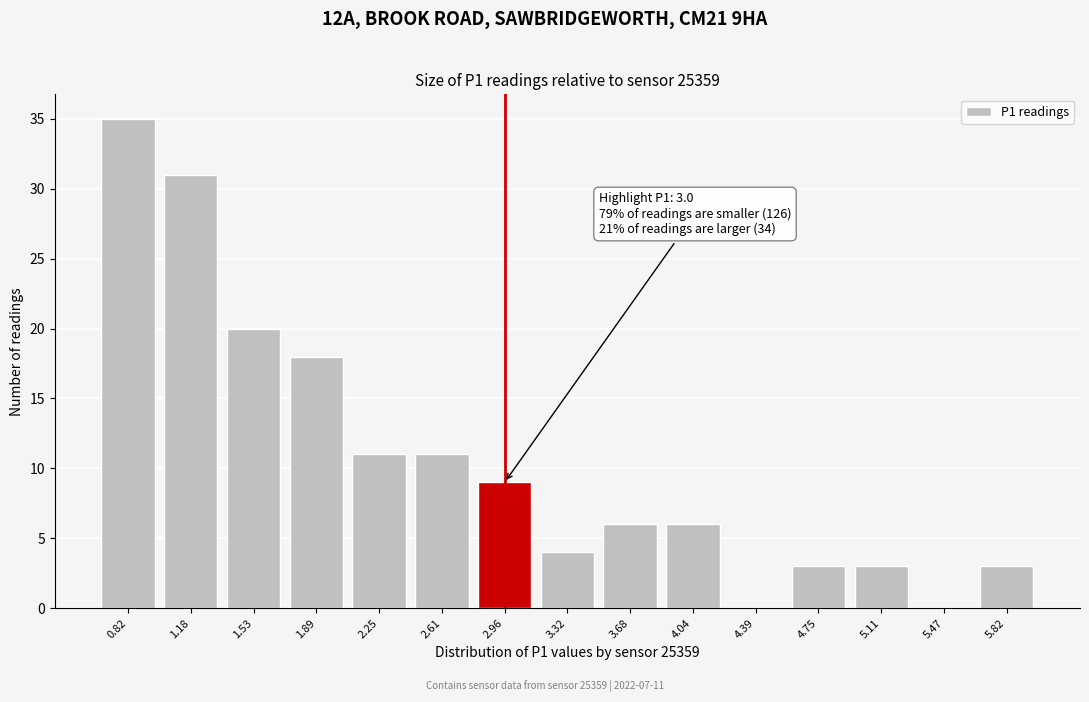

Reading left to right, list all the values displayed in this chart.

0.82=35	1.18=31	1.53=20	1.89=18	2.25=11	2.61=11	2.96=9	3.32=4	3.68=6	4.04=6	4.39=0	4.75=3	5.11=3	5.47=0	5.82=3